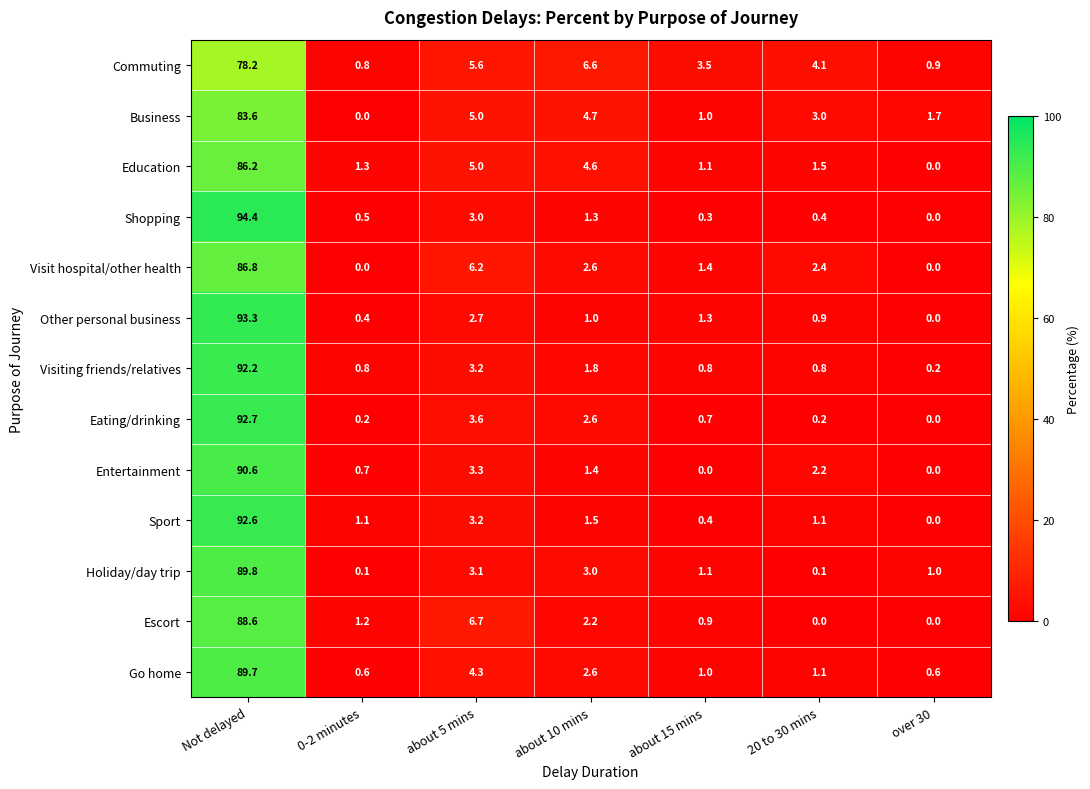

What is the total value across all series at about 10 mins?

35.9